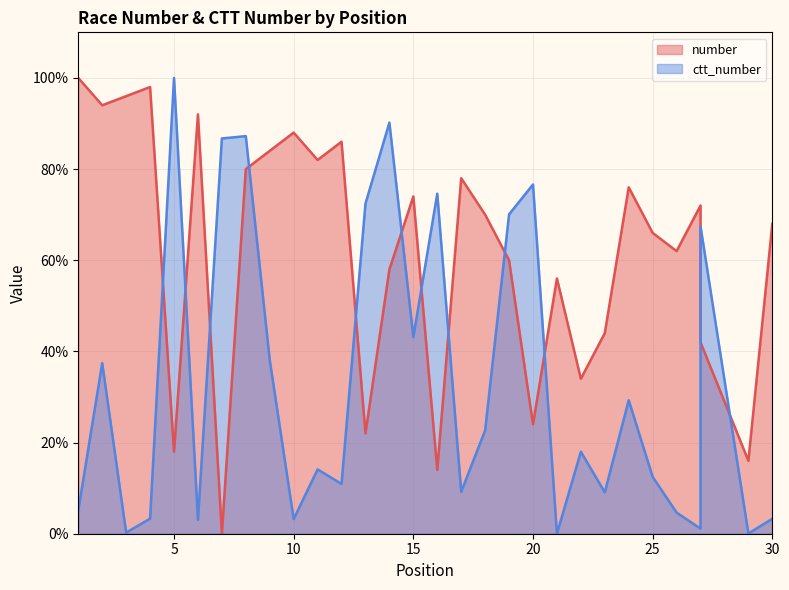

What is the maximum value shown in the chart?

100.0